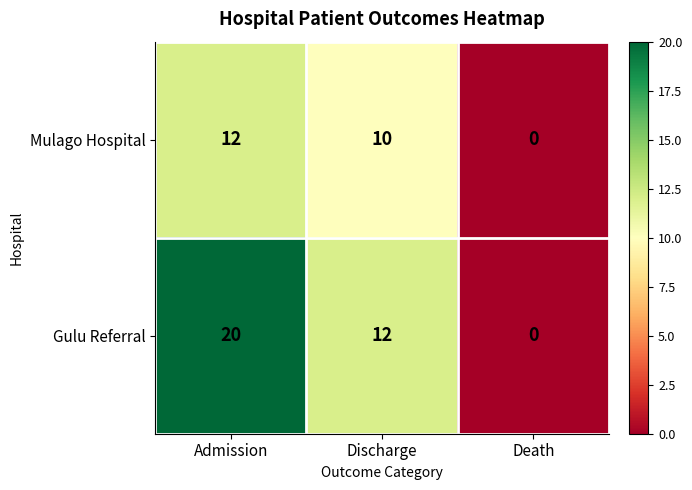

The value of Gulu Referral at Discharge is 19. True or false?

False